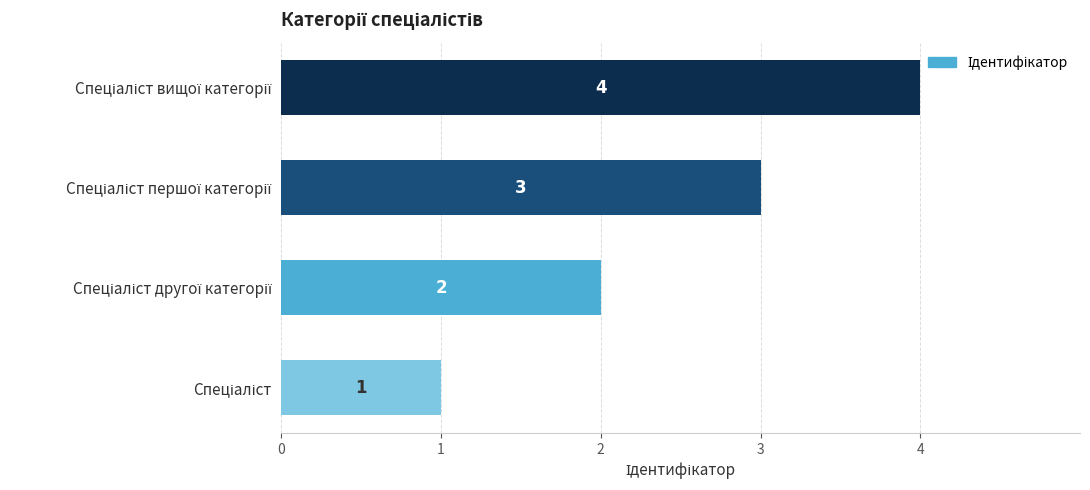

How many values are between 2 and 4?

3